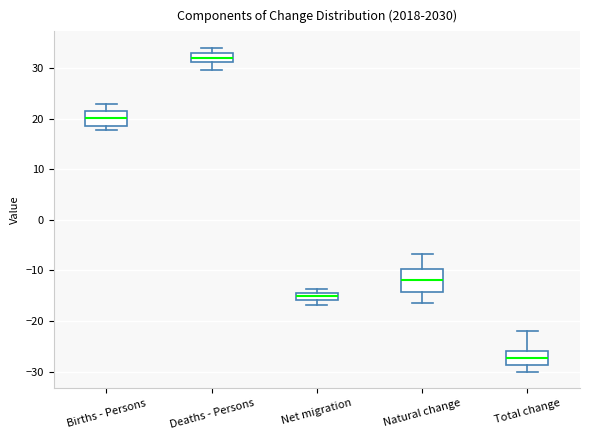

Where is the upper edge of the box for Net migration on the y-axis? The values are not printed on the chart, so give them approximately, as read against the axis.

-14